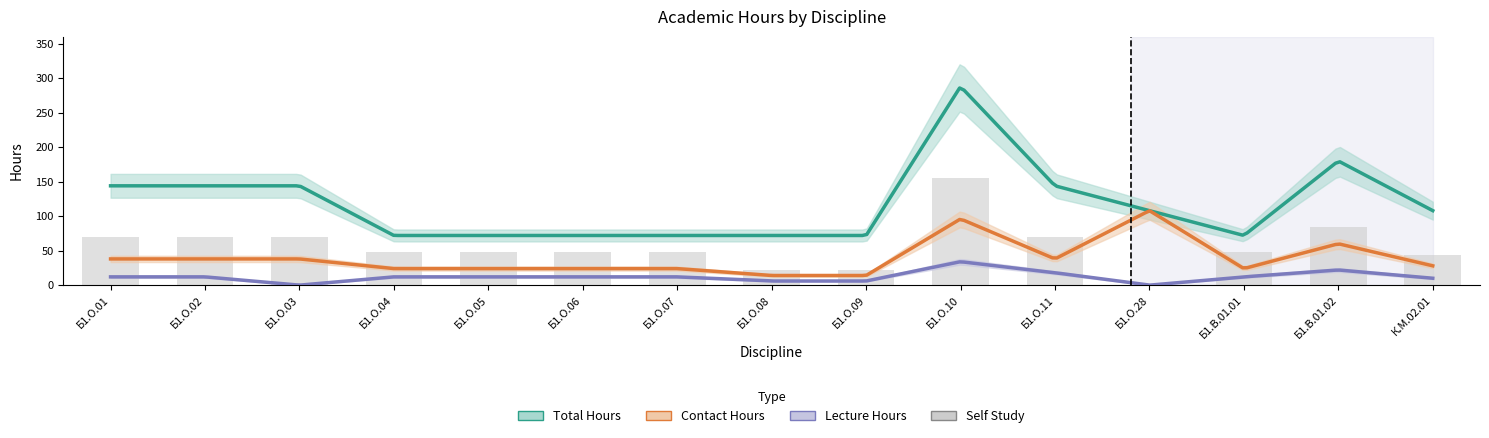

Are the bars grouped side by side (vs. stacked)?

Yes